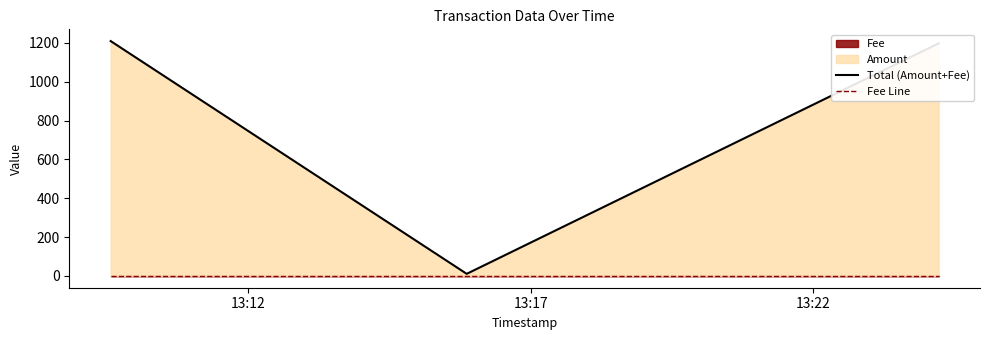

The Fee Line series shows 1.0 at 13:22. True or false?

True